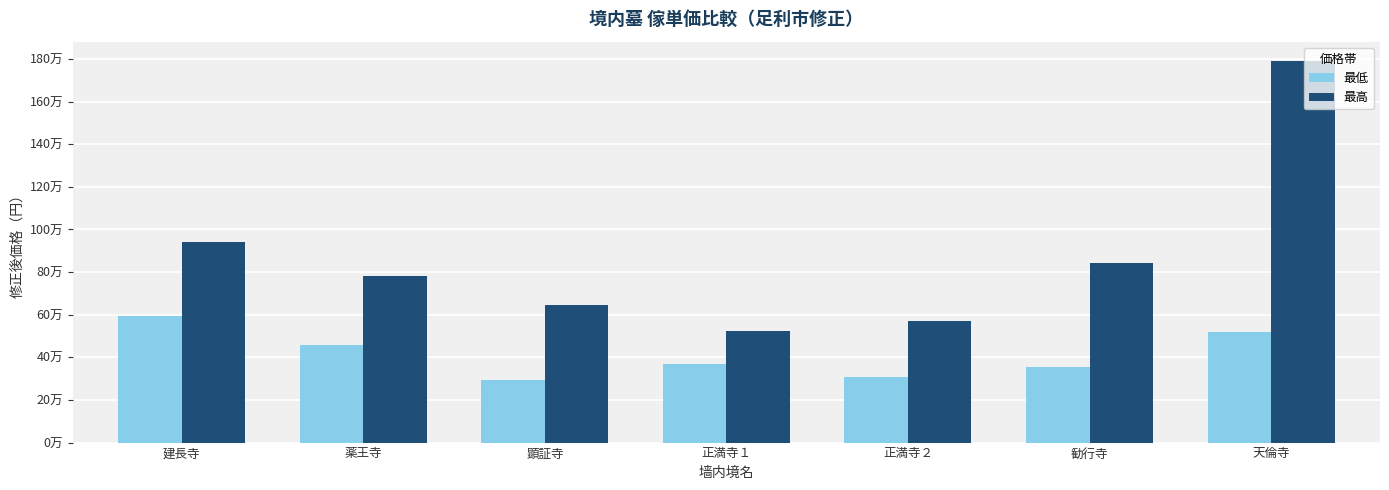

Are the bars horizontal?

No